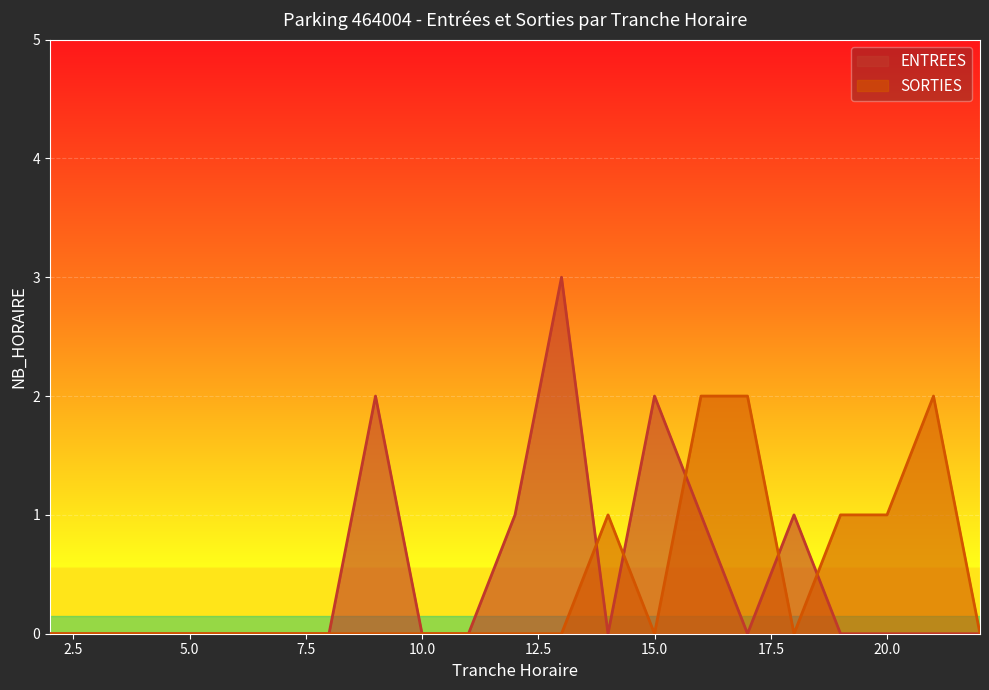

Rank the series by their maximum value, from lowest to highest.

SORTIES, ENTREES